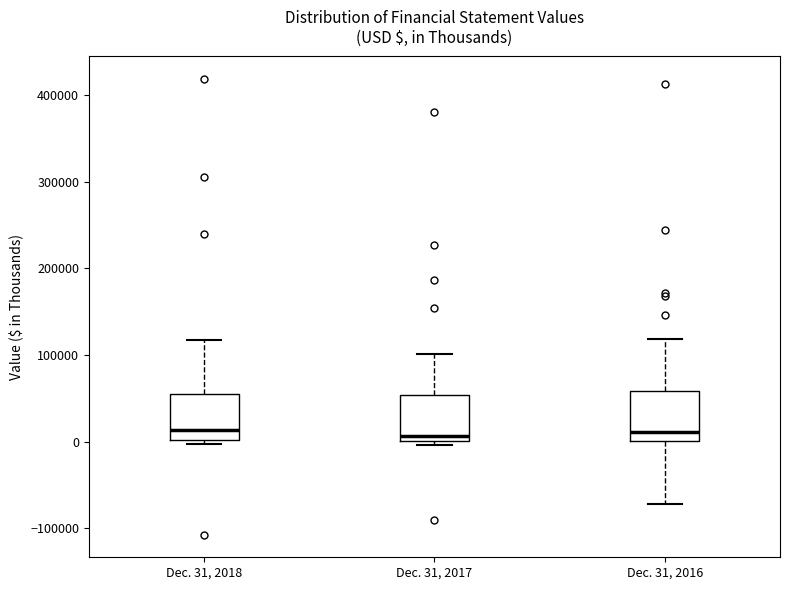

Reading left to right, read every box against the y-axis: the position of its median line, the range the box covers, and the ends of its whiskers. The values are not printed on the chart, so give them approximately, as read against the axis.

Dec. 31, 2018: median 10000, box 0 to 50000, whiskers 0 (just below the box's lower edge) to 120000
Dec. 31, 2017: median 10000, box 0 to 50000, whiskers 0 (just below the box's lower edge) to 100000
Dec. 31, 2016: median 10000, box 0 to 60000, whiskers -70000 to 120000